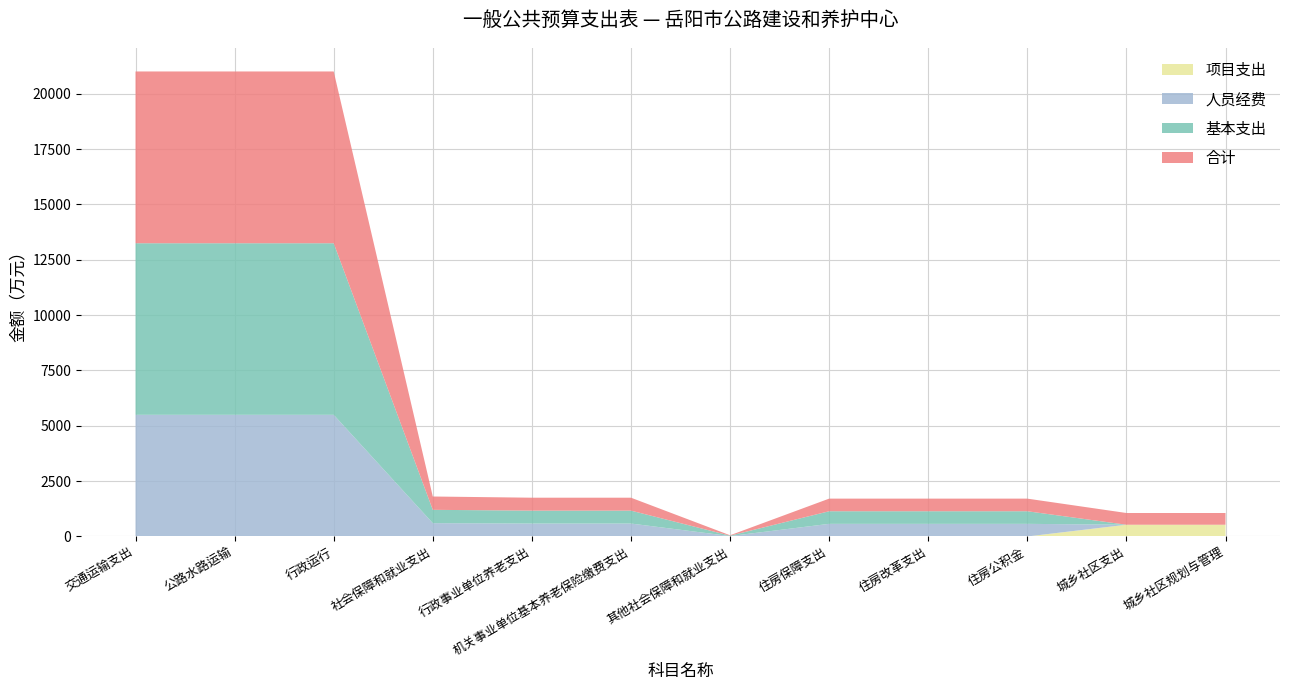

Reading left to right, transcribe all the data shown in this chart.

合计: 7759.2	7759.2	7759.2	601.6	583.6	583.6	18.0	569.7	569.7	569.7	530.0	530.0
基本支出: 7750.2	7750.2	7750.2	601.6	583.6	583.6	18.0	569.7	569.7	569.7	0.0	0.0
人员经费: 5486.3	5486.3	5486.3	601.6	583.6	583.6	18.0	569.7	569.7	569.7	0.0	0.0
项目支出: 9.0	9.0	9.0	0.0	0.0	0.0	0.0	0.0	0.0	0.0	530.0	530.0